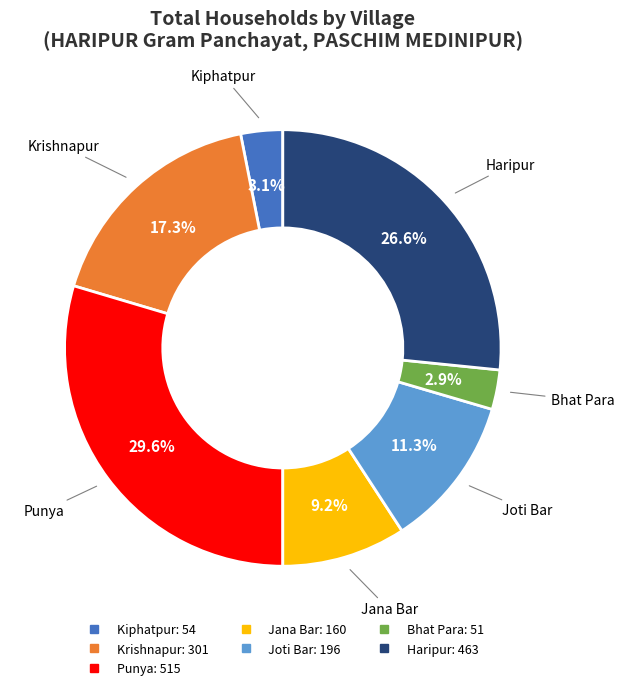

Does any single category account for the majority?

No